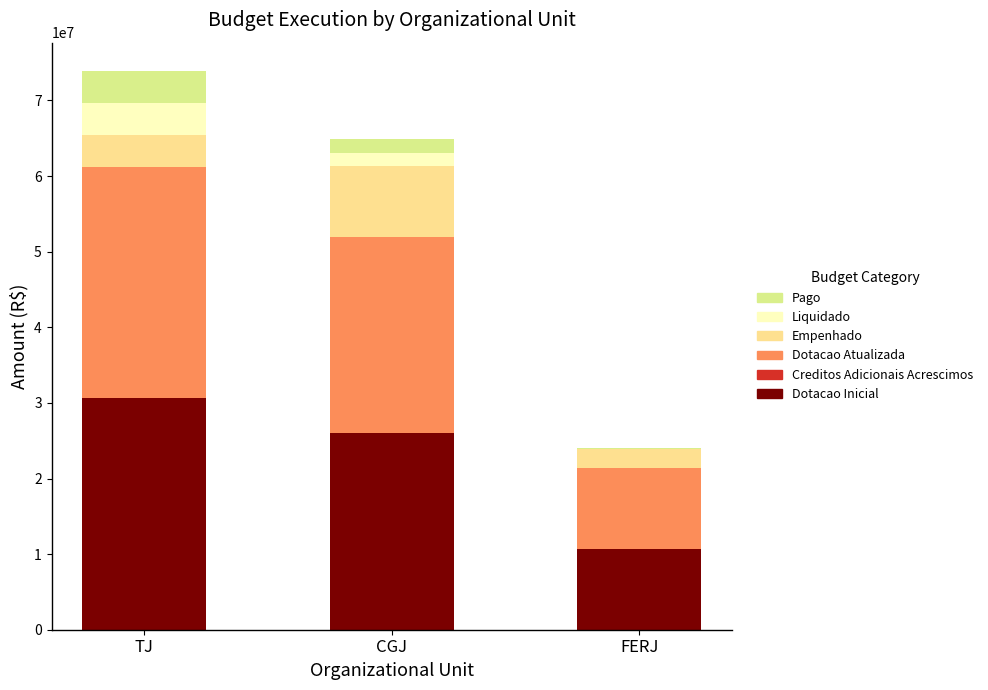

Count the number of data series in this chart.

6